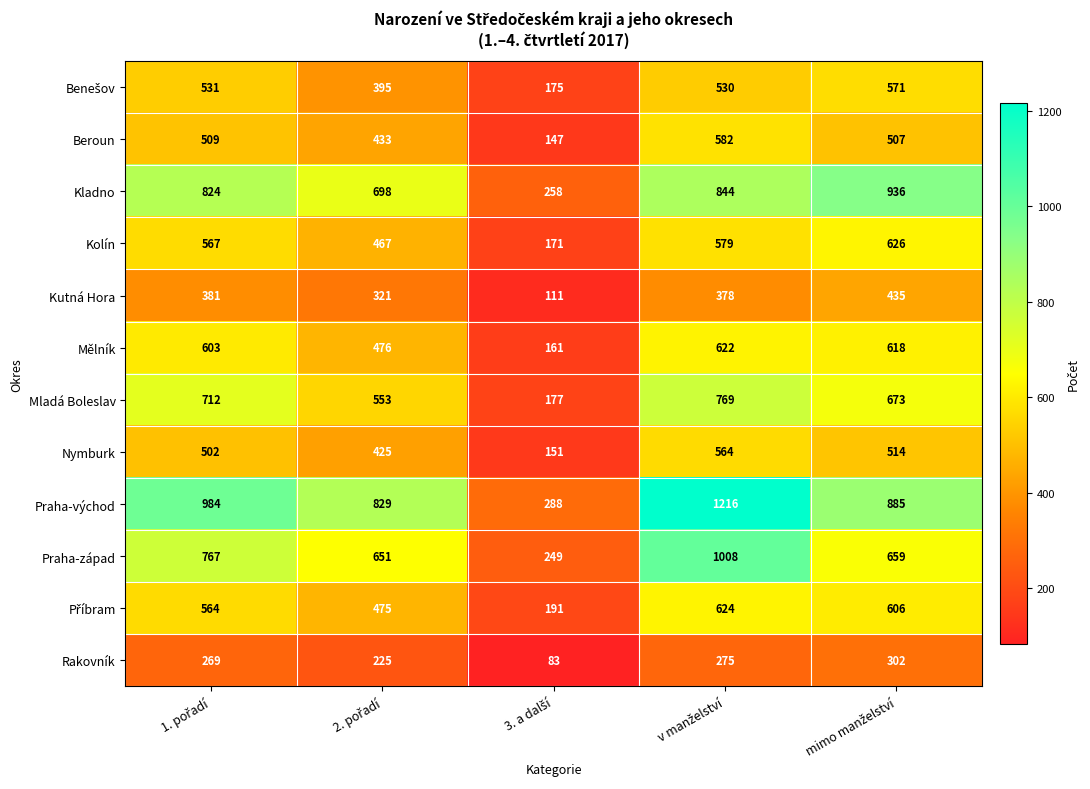

How many data points does each series have?

5